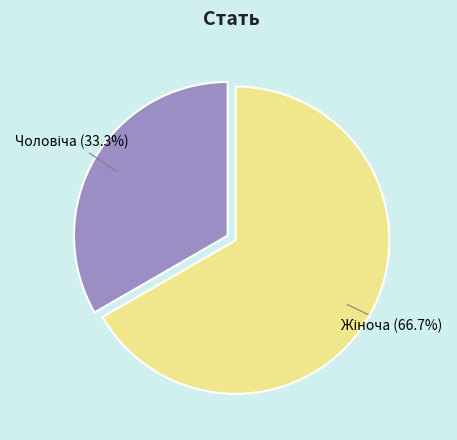

Is there a majority slice in this chart?

Yes